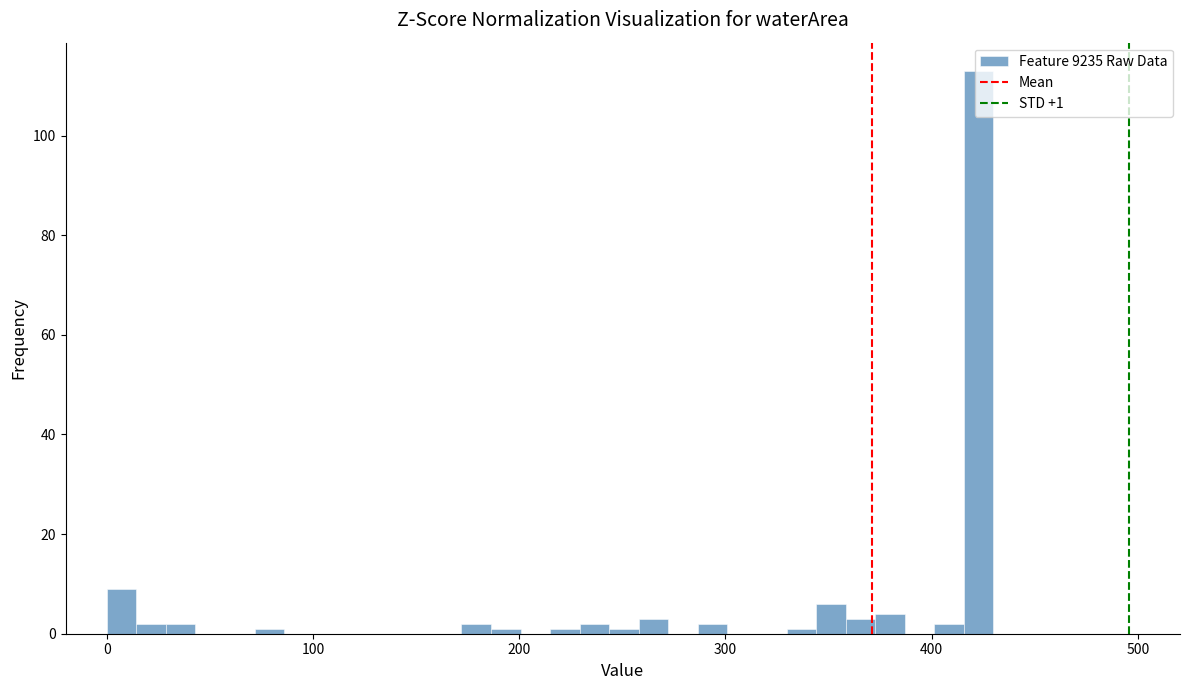

Around what value on the x-axis is the tallest bar? Give the approximate position of its centre, as read against the axis.

420